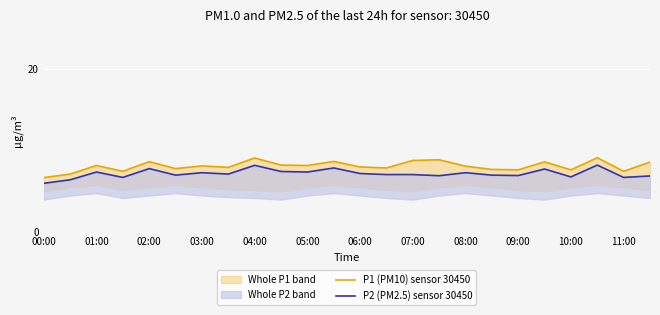

The P1 (PM10) sensor 30450 series shows 13.9 at 21. True or false?

False